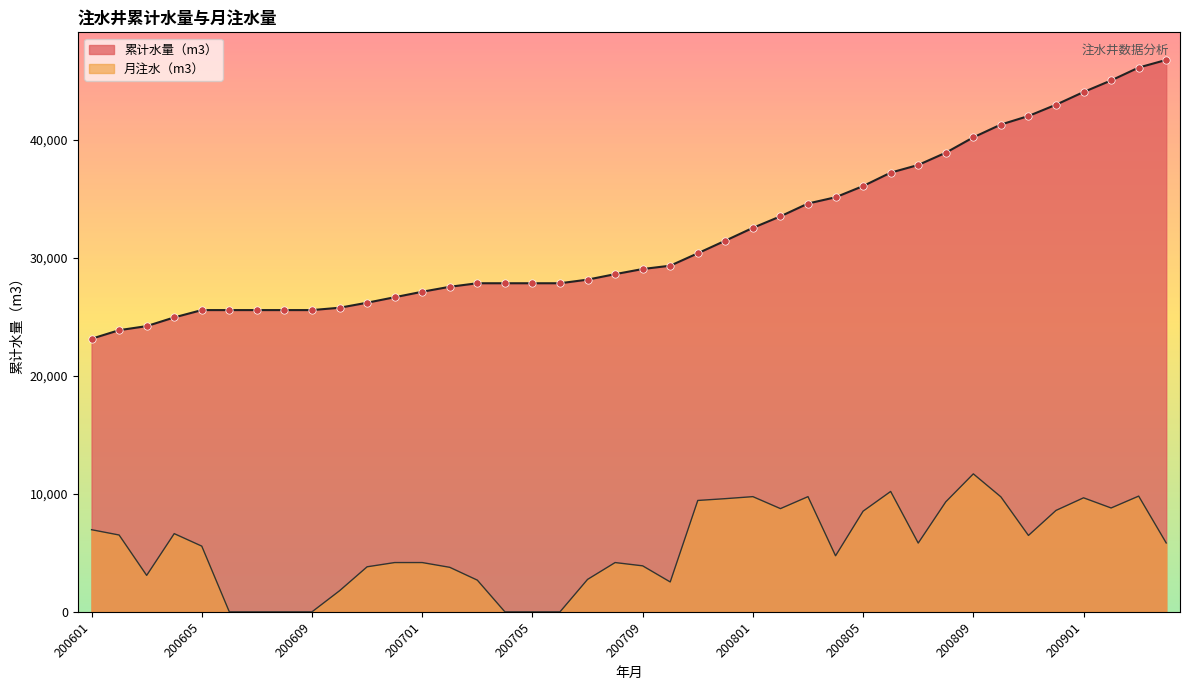

At how many categories does at least one series exceed 9007?

40